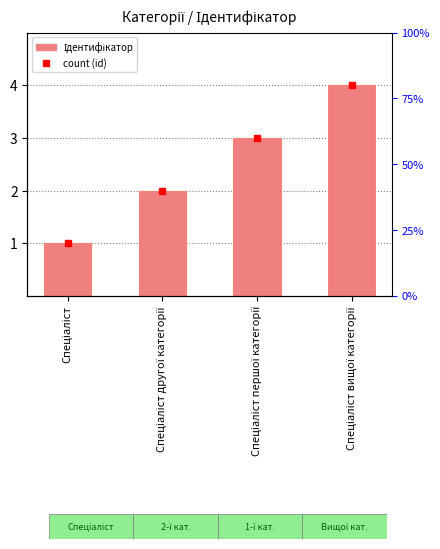

Are the bars grouped side by side (vs. stacked)?

No